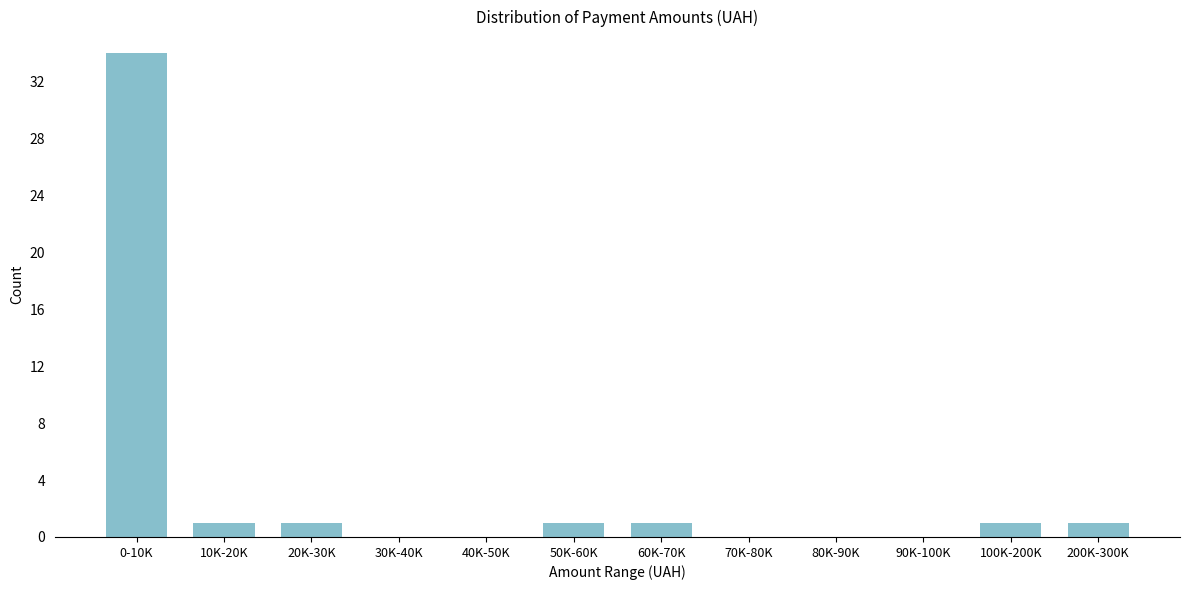

Reading left to right, what are all the values shown in this chart?

0-10K=34	10K-20K=1	20K-30K=1	30K-40K=0	40K-50K=0	50K-60K=1	60K-70K=1	70K-80K=0	80K-90K=0	90K-100K=0	100K-200K=1	200K-300K=1